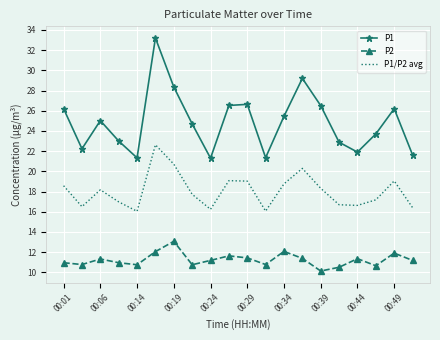

What is the sum of all P2 values?

224.8